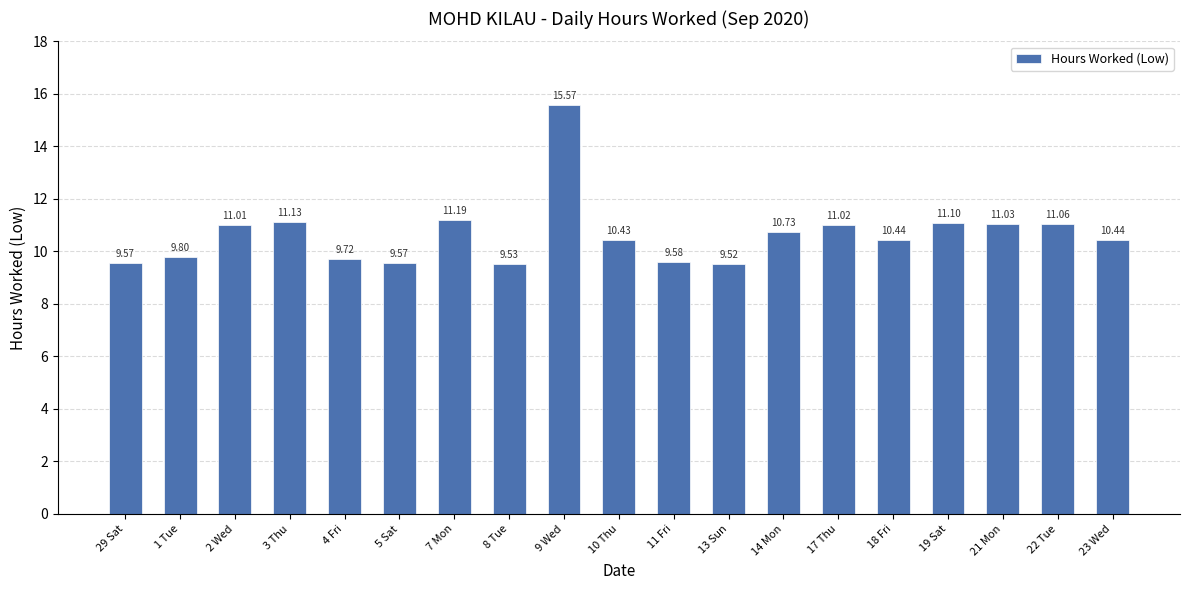

What is the ratio of the value at 1 Tue to the value at 11 Fri?

1.0